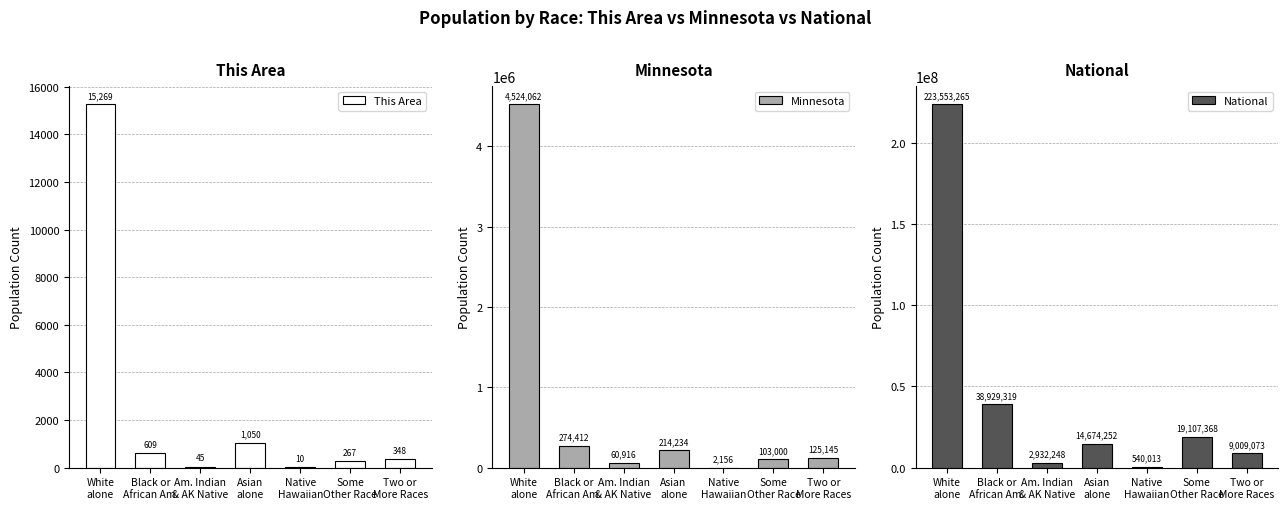

What is the value of the National bar at the 5th from the left?

540013